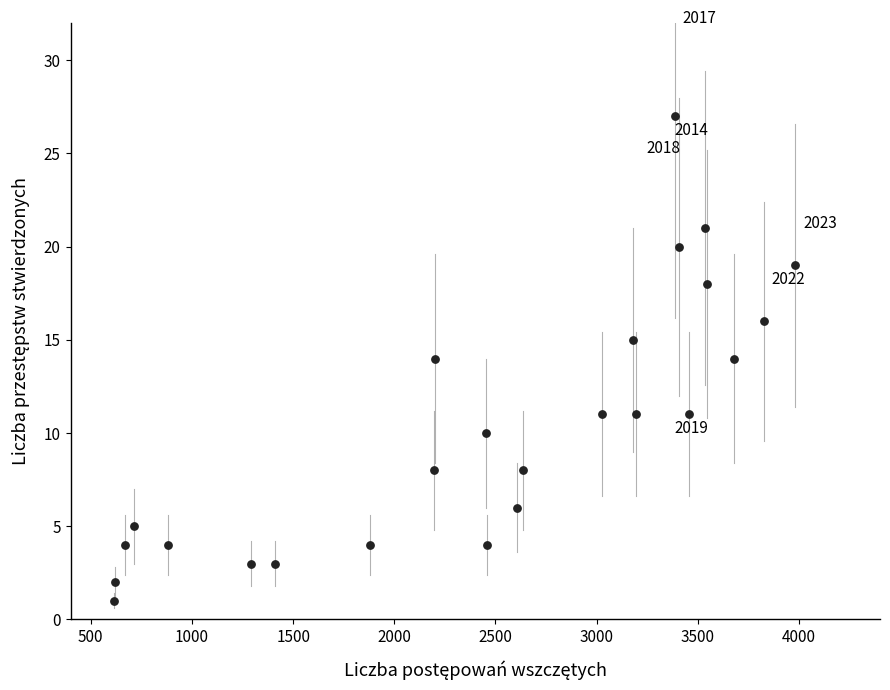

What is the range of X values (max minus min)?

3366